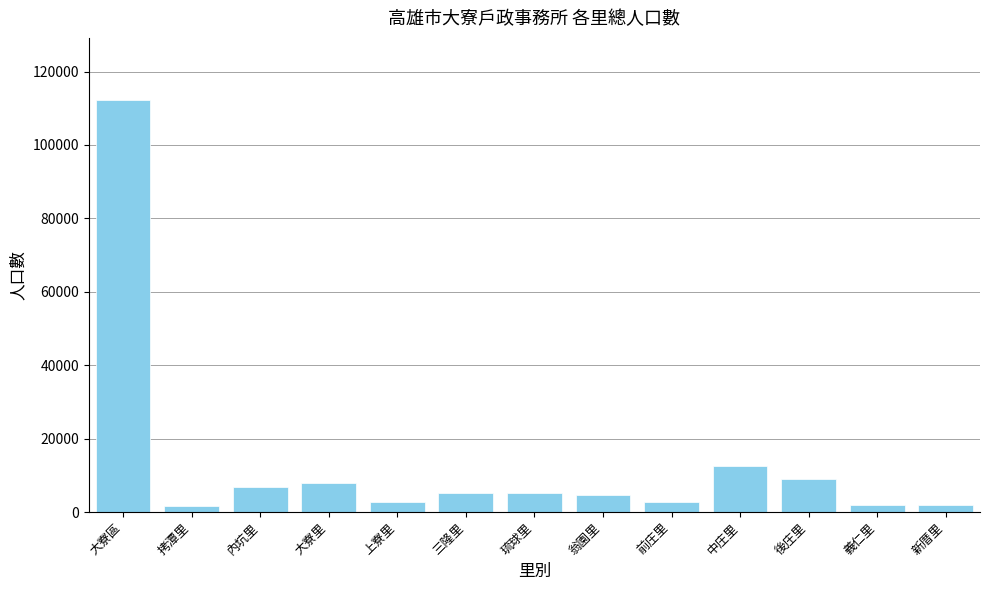

How many bars are there in total?

13